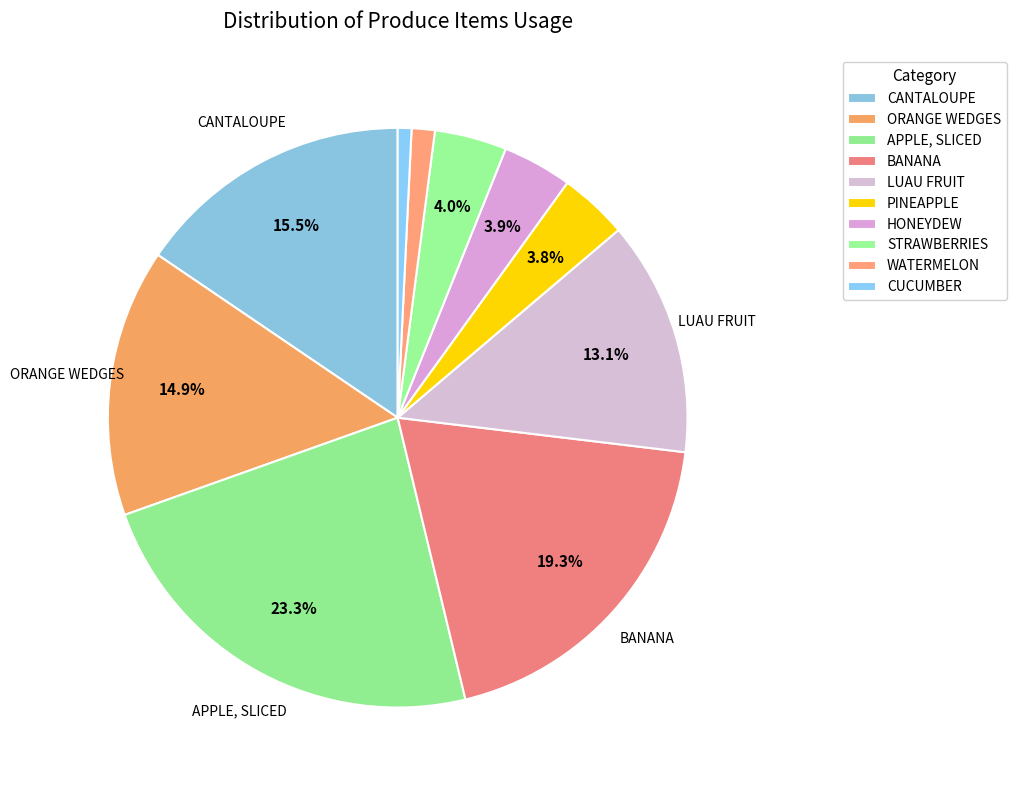

What is the change in value from CANTALOUPE to STRAWBERRIES?

-240